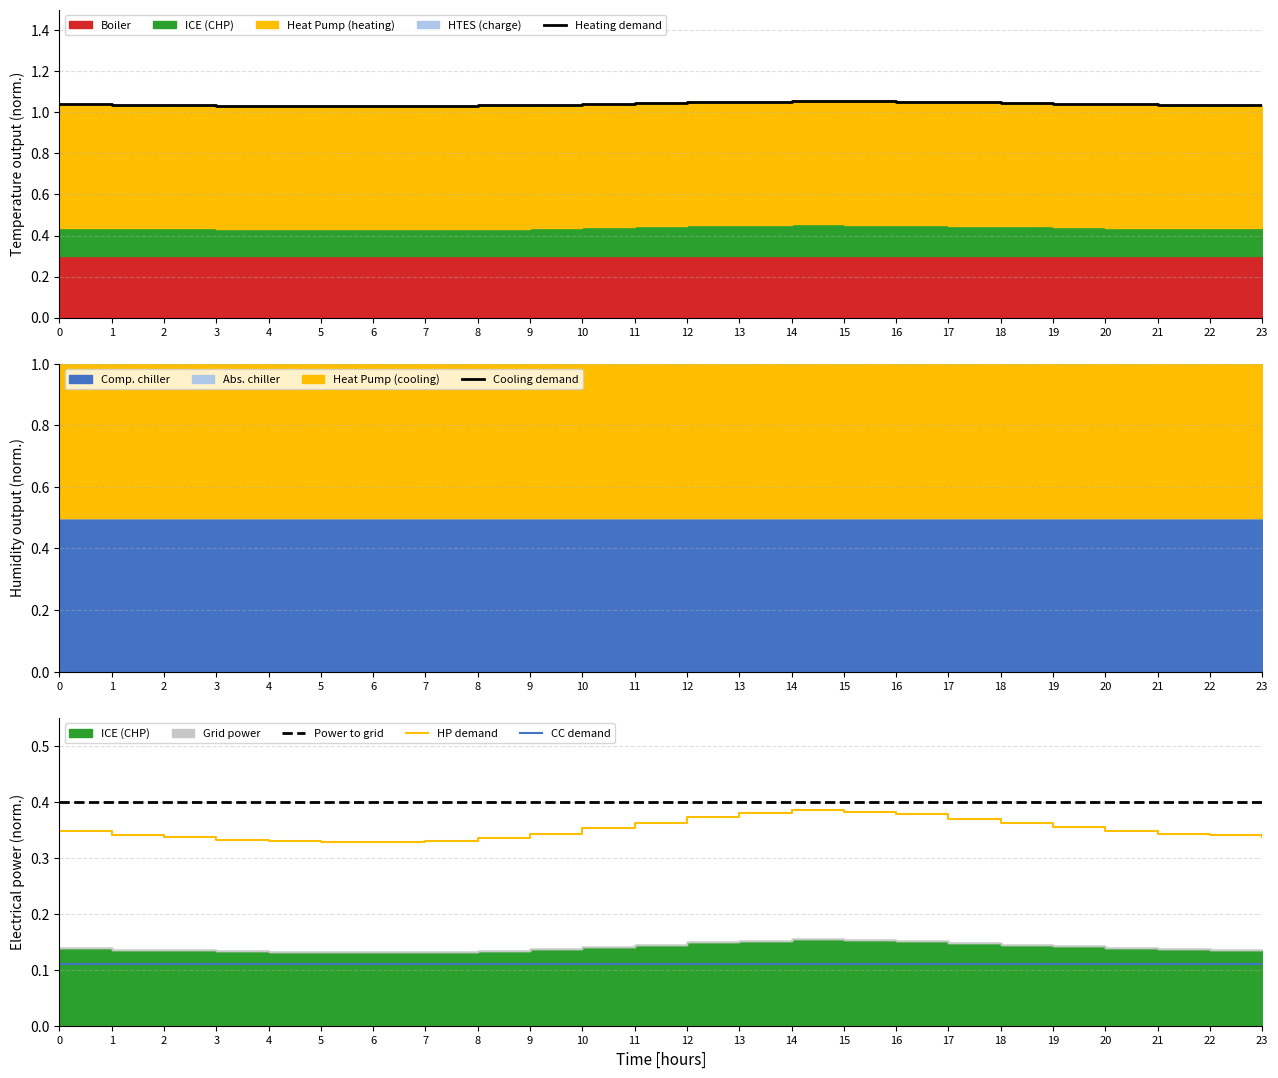

Which series has the largest range (max minus min)?

HP demand